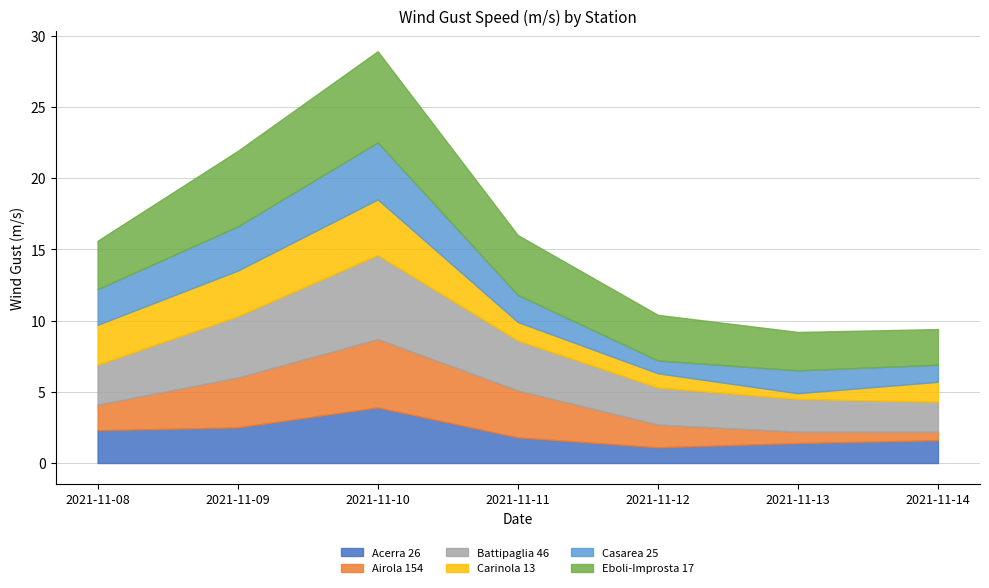

True or false: Battipaglia 46 and Eboli-Improsta 17 cross at least once.

False